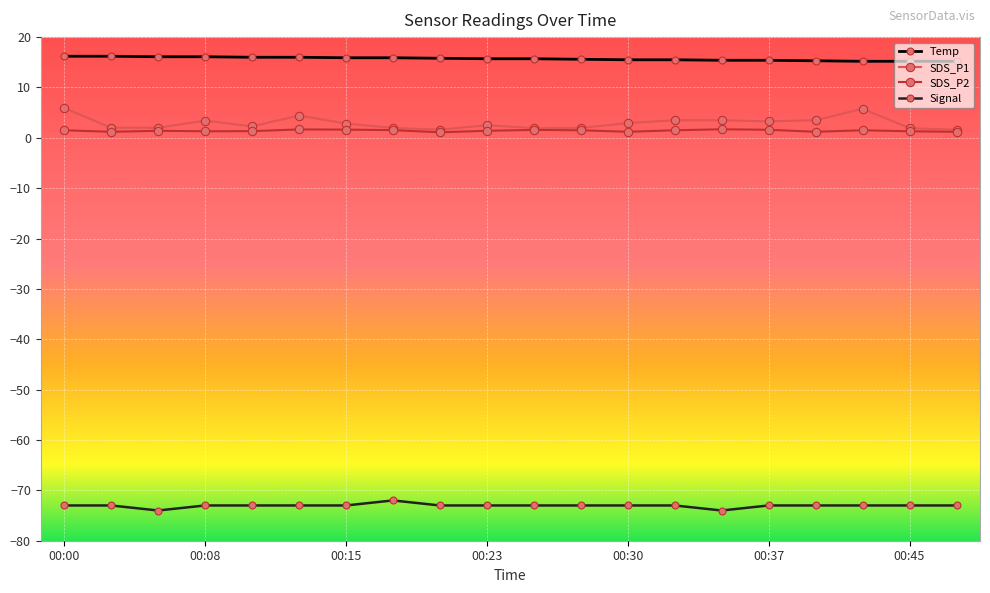

True or false: Temp and Signal cross at least once.

False